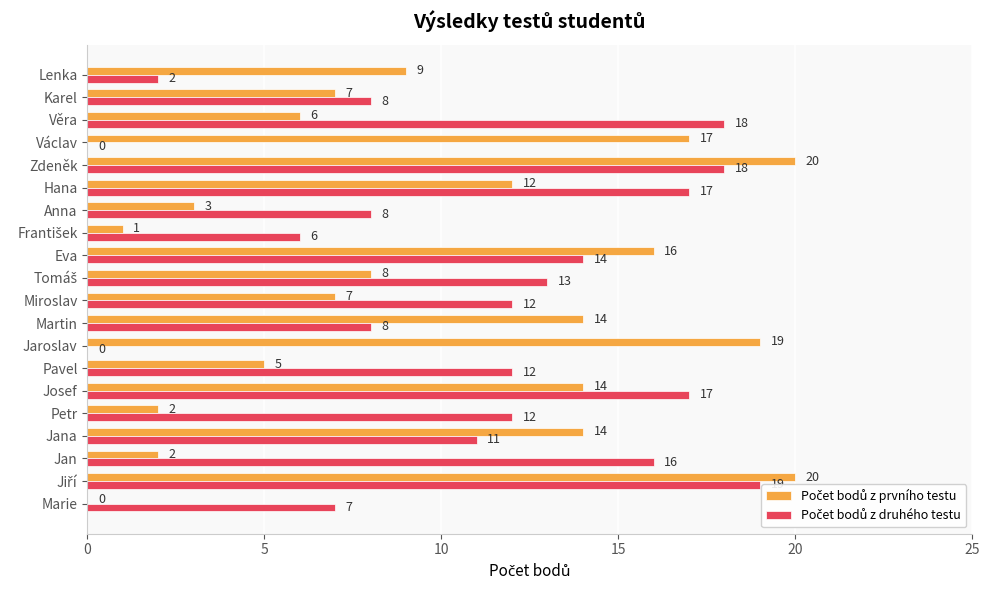

What is the difference between the Počet bodů z druhého testu values at František and Pavel?

6